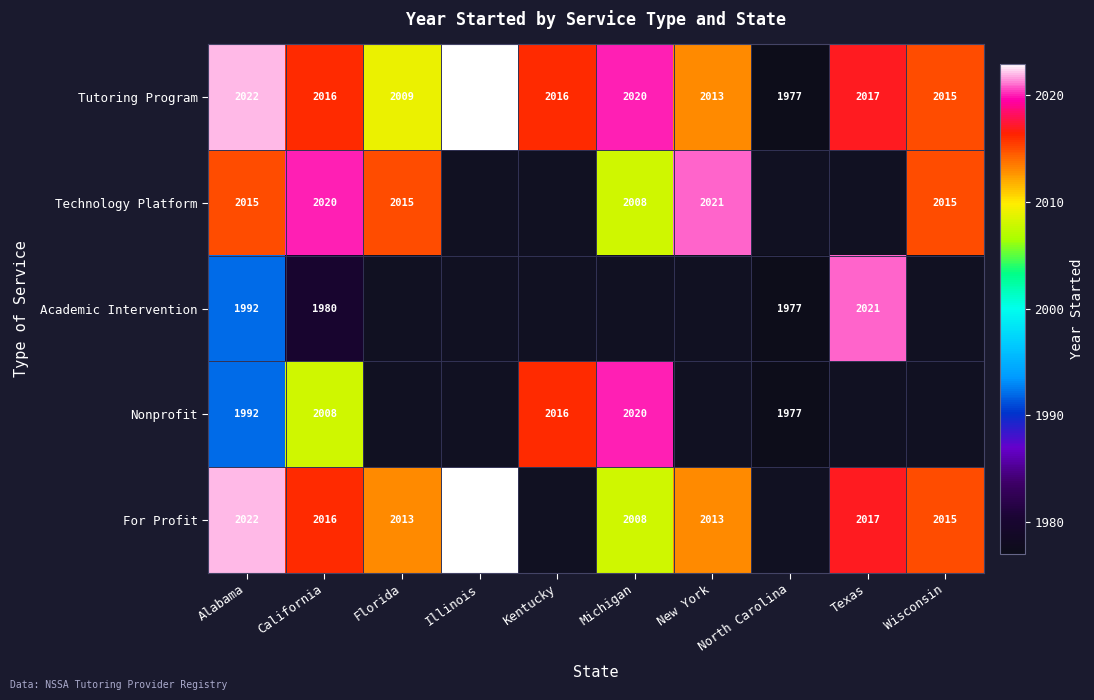

What is the minimum value for Tutoring Program?

1977